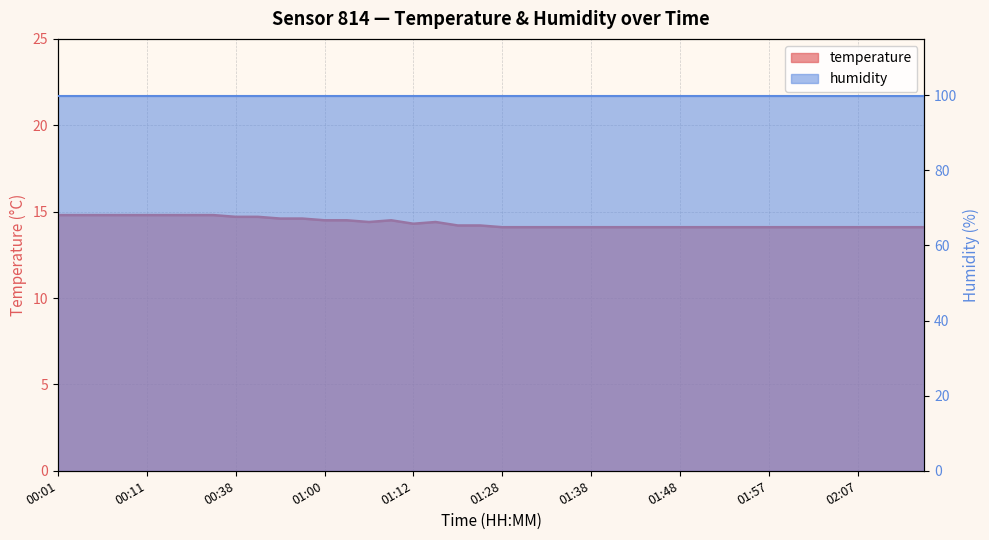

The chart shows a value of 14.1 at 01:28. True or false?

True